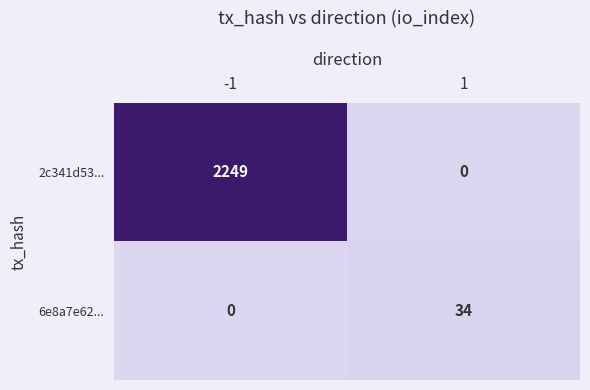

What is the average value of the 6e8a7e62... series?

17